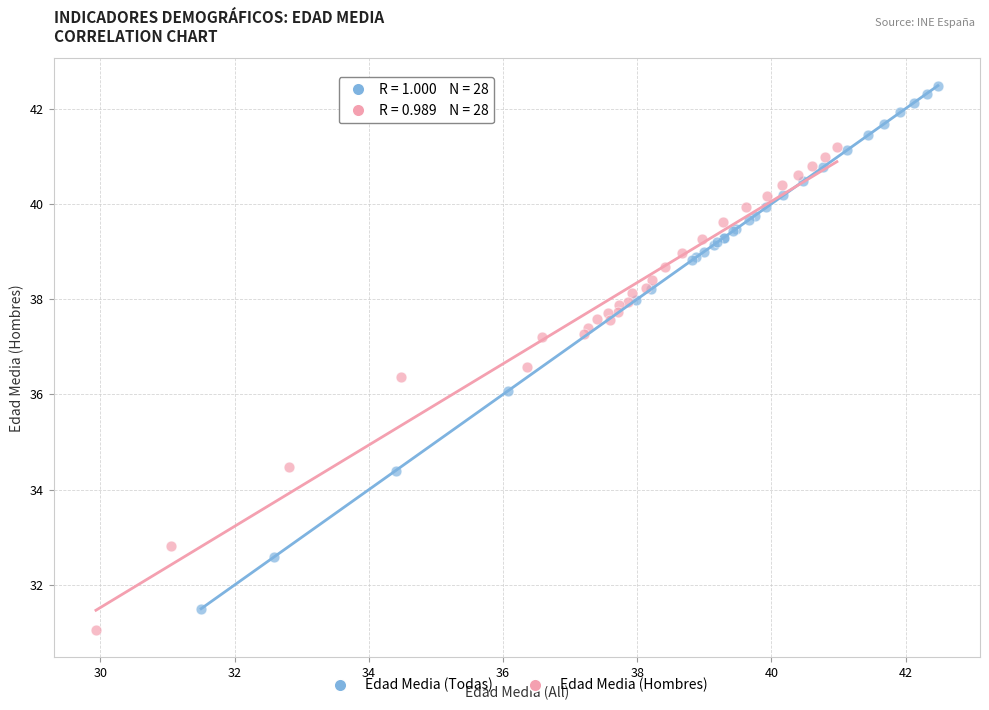

Which series has the largest Y range (max minus min)?

Edad Media (Todas)